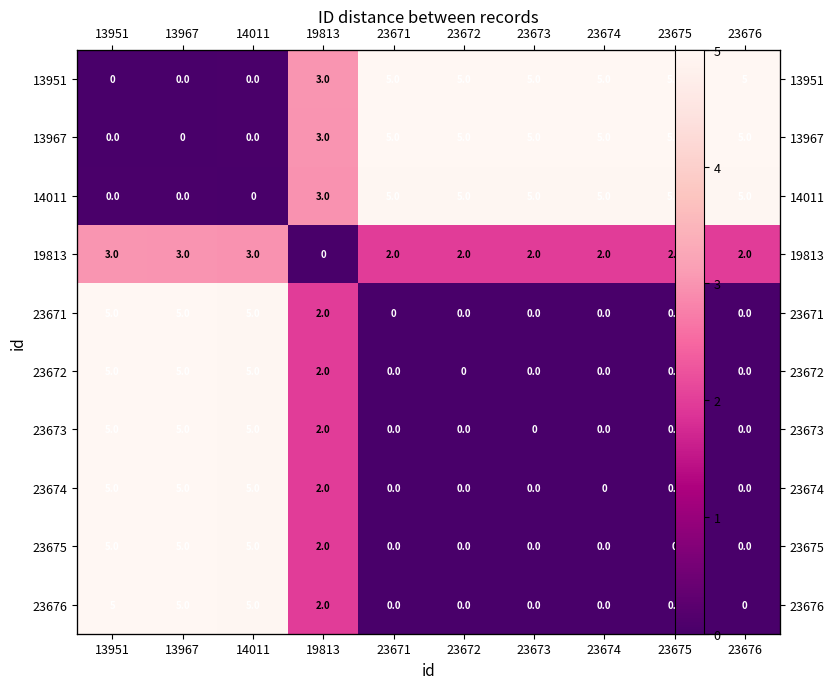

What is the difference between the maximum and minimum values in the 14011 series?

5.0